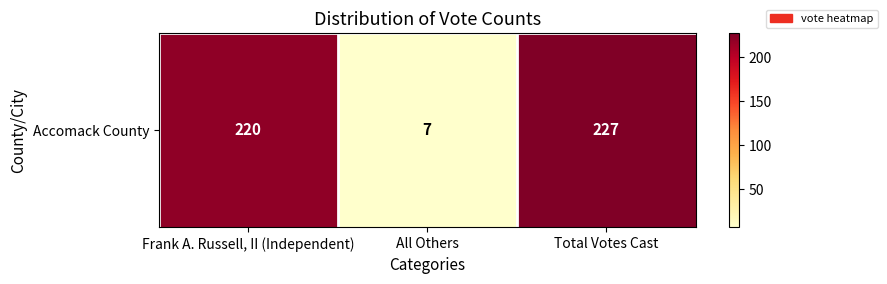

What value does the data have at Total Votes Cast, to the nearest 10?

230